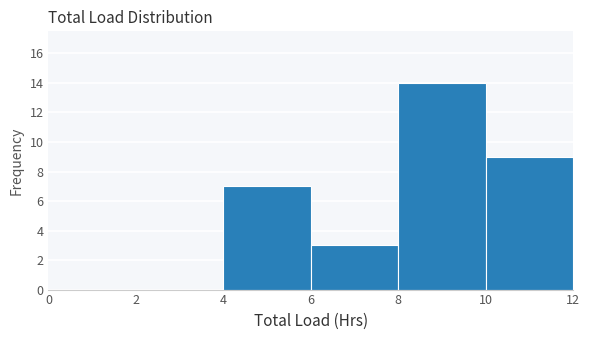

Reading left to right, list every bar in this chart as the range it spans on the x-axis followed by its height. The values are not printed on the chart, so give them approximately, as read against the axis.

0 to 2: 0
2 to 4: 0
4 to 6: 7
6 to 8: 3
8 to 10: 14
10 to 12: 9